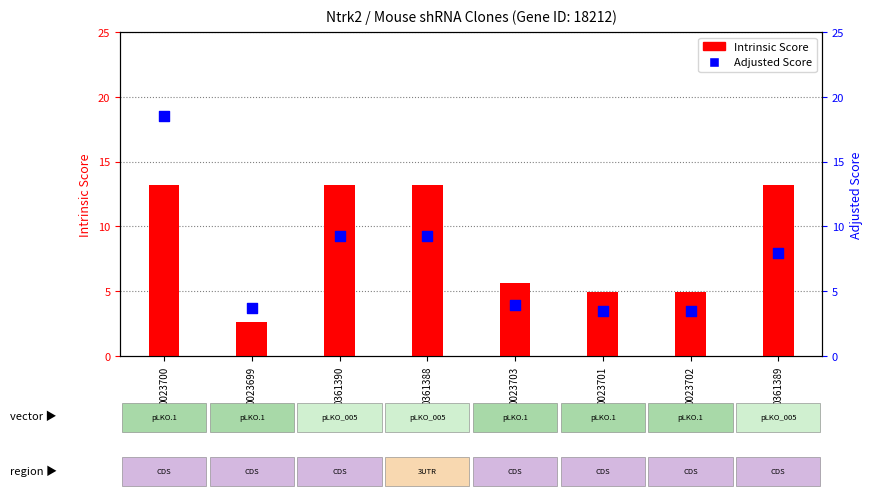

What is the total value across all series at 0023701?

8.4